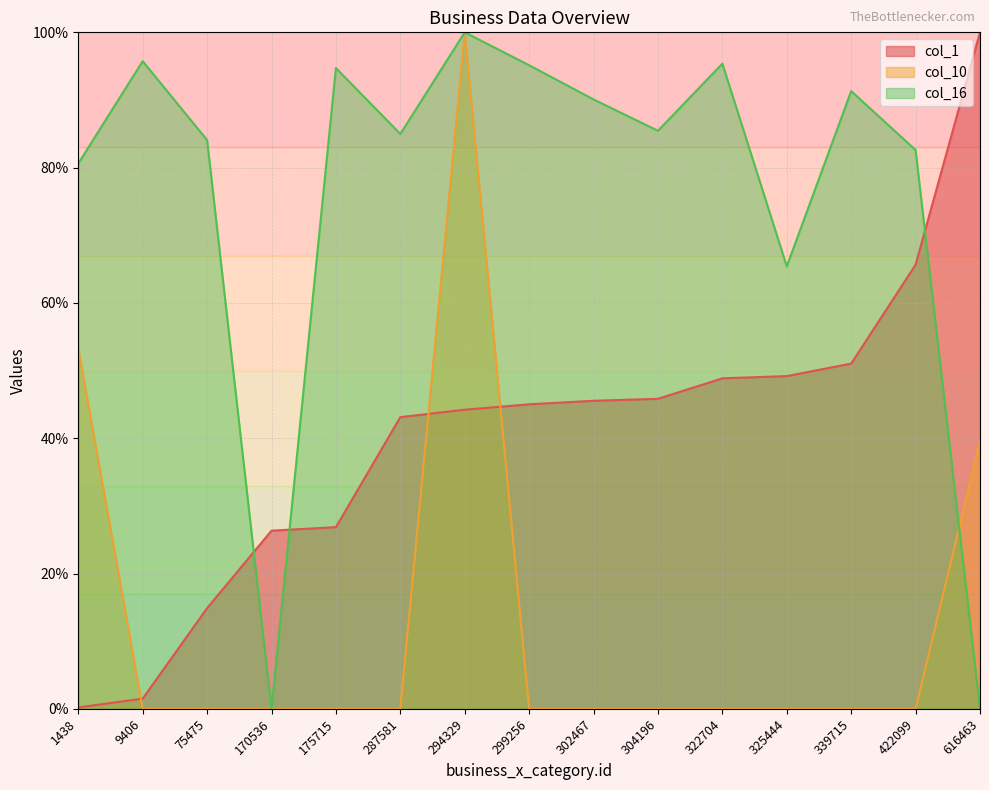

At which category does col_16 reach its first local peak?

9406